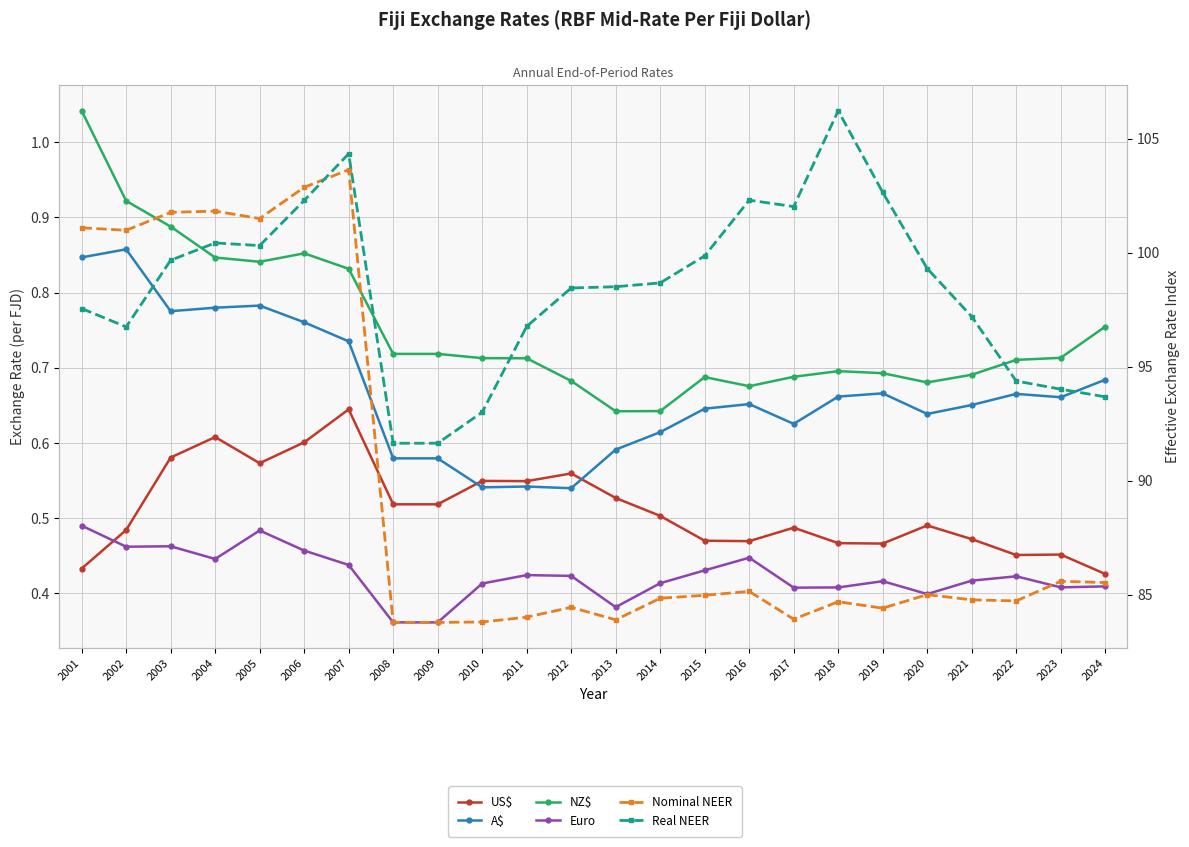

What is the minimum value shown in the chart?

0.4